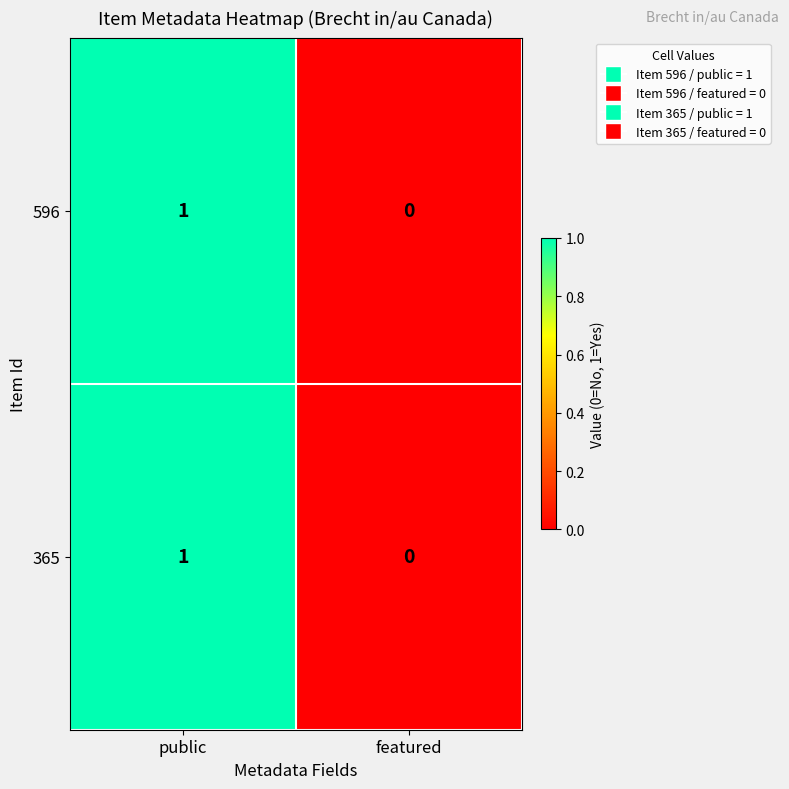

At which label does 596 reach its peak?

public